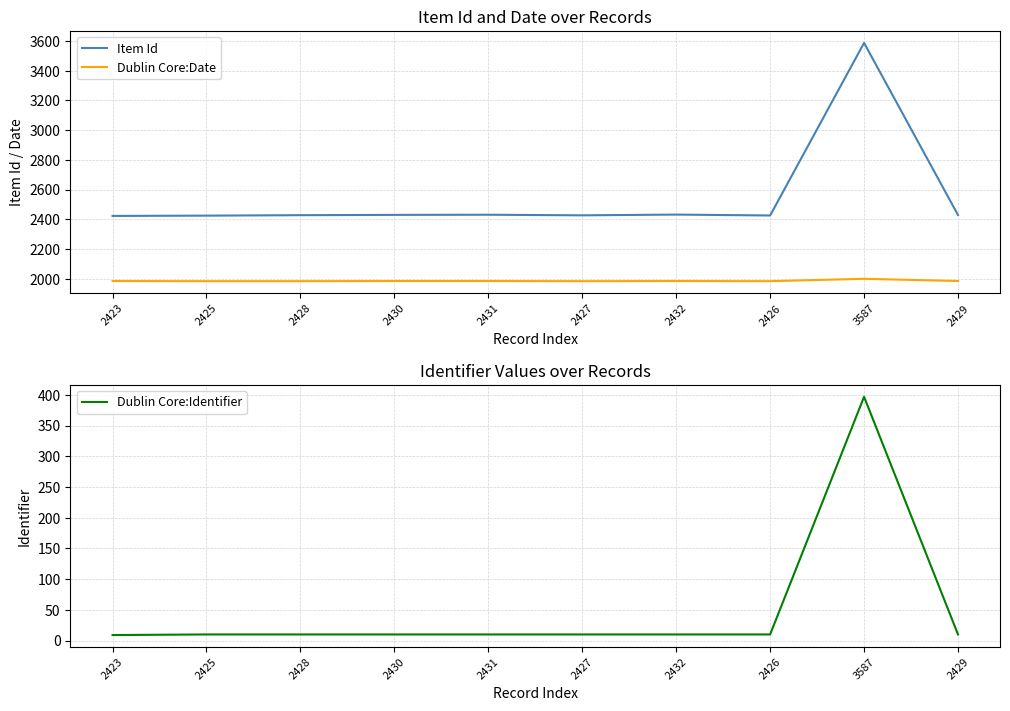

What is the sum of all Dublin Core:Identifier values?

486